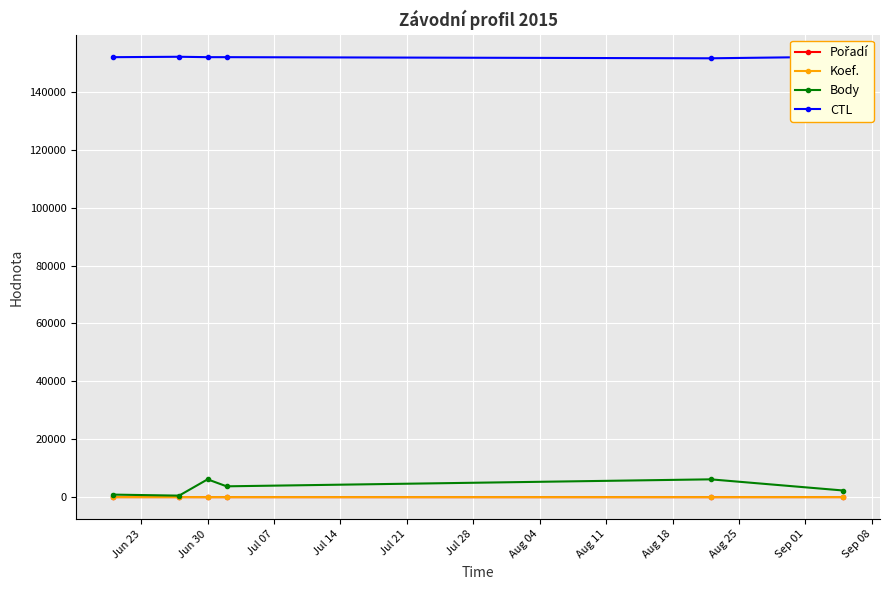

Is the value of CTL at Jul 14 greater than the value of Pořadí at Jun 30?

Yes